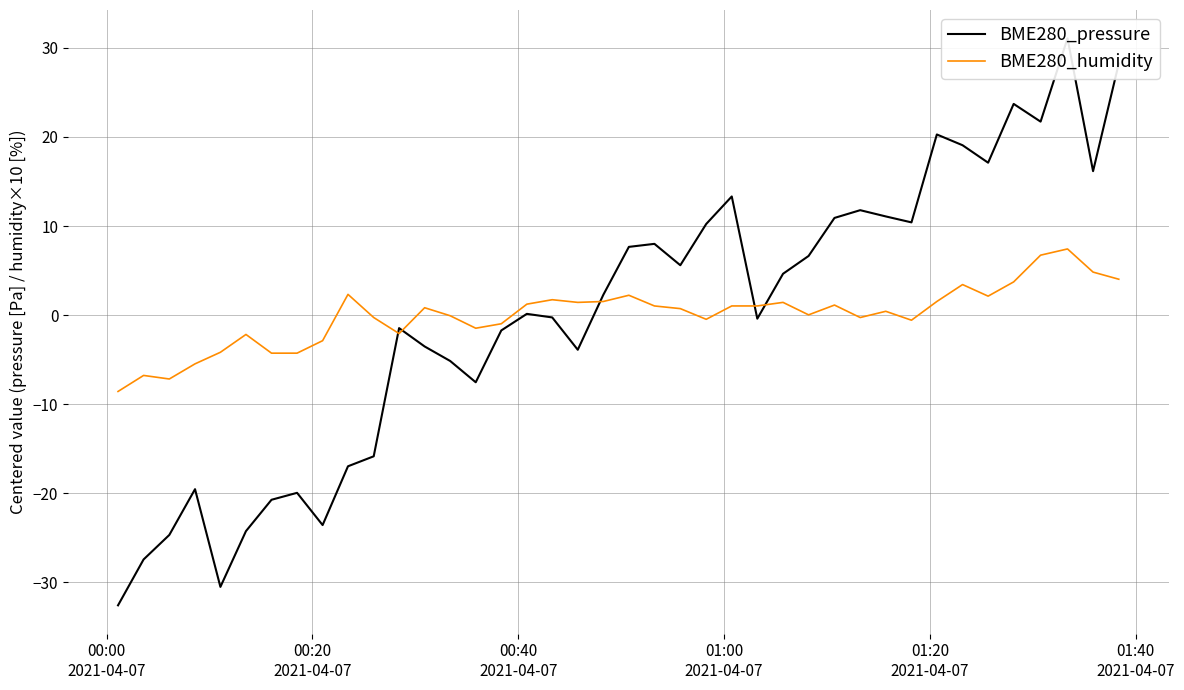

True or false: BME280_humidity has more than 0 interior local peaks.

True